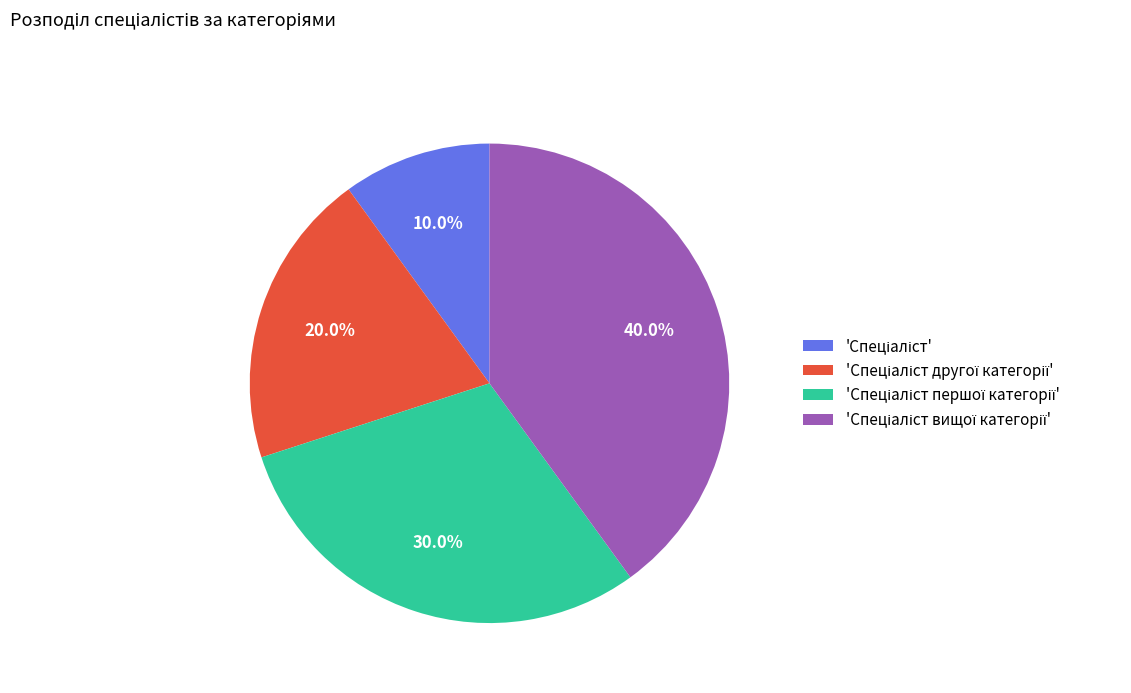

To the nearest percent, what is the average slice percentage?

25%